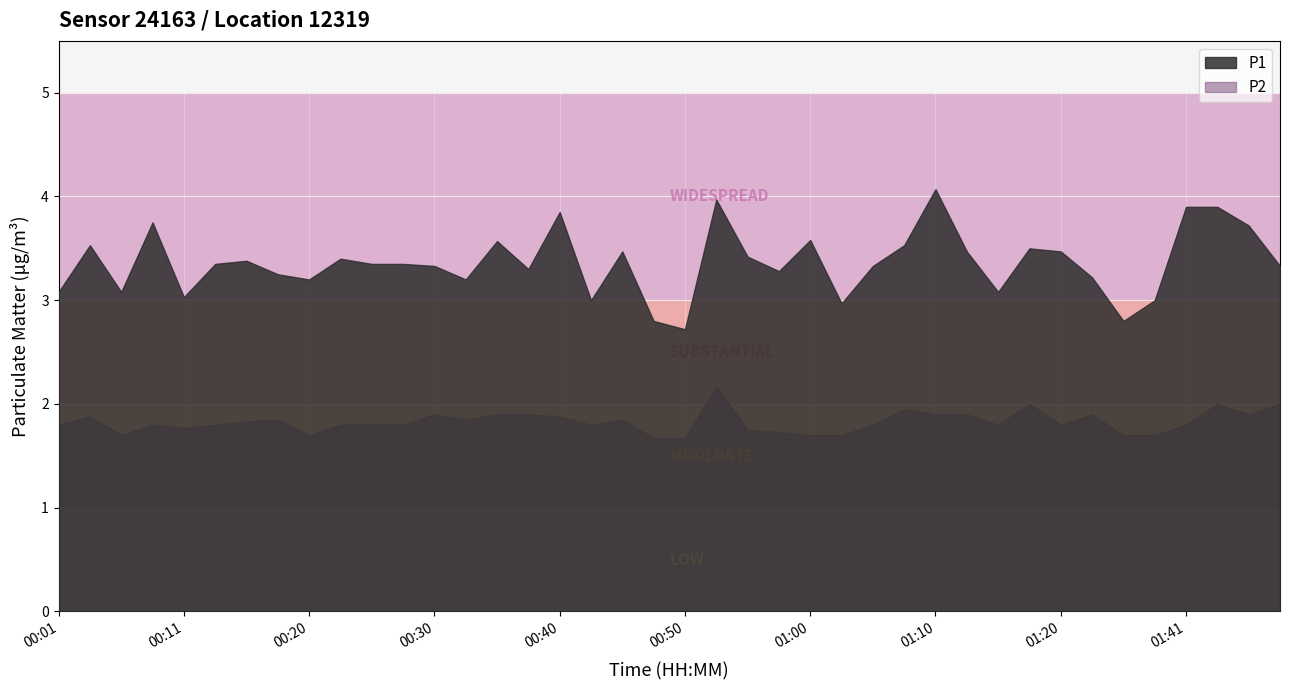

What position from the left is 00:52?

22